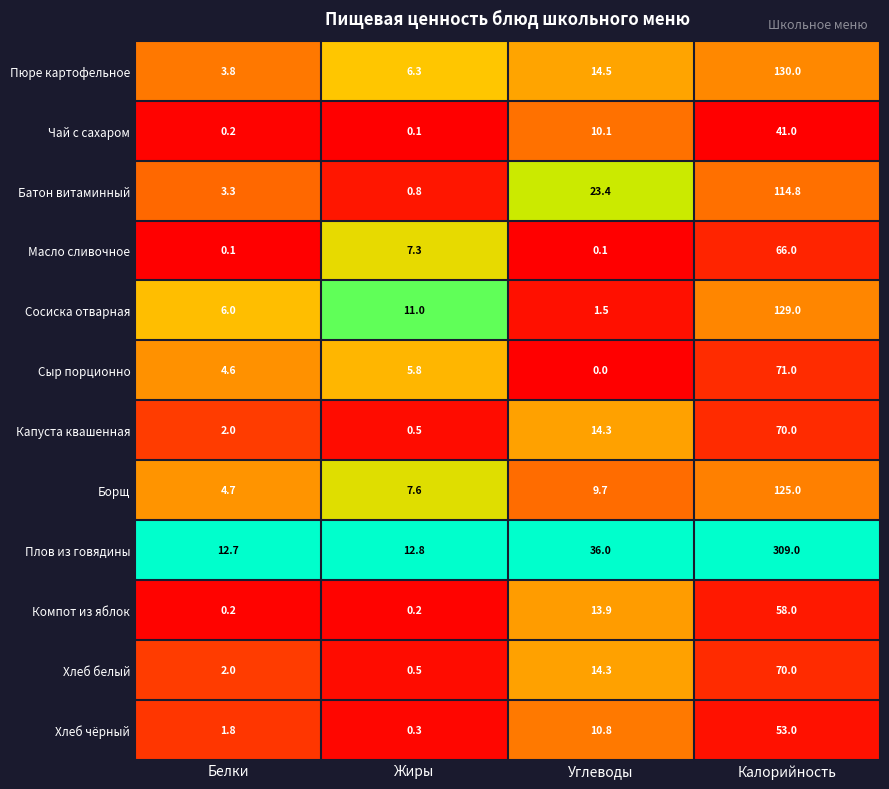

Between Белки and Жиры, which series saw the biggest shift?

Масло сливочное